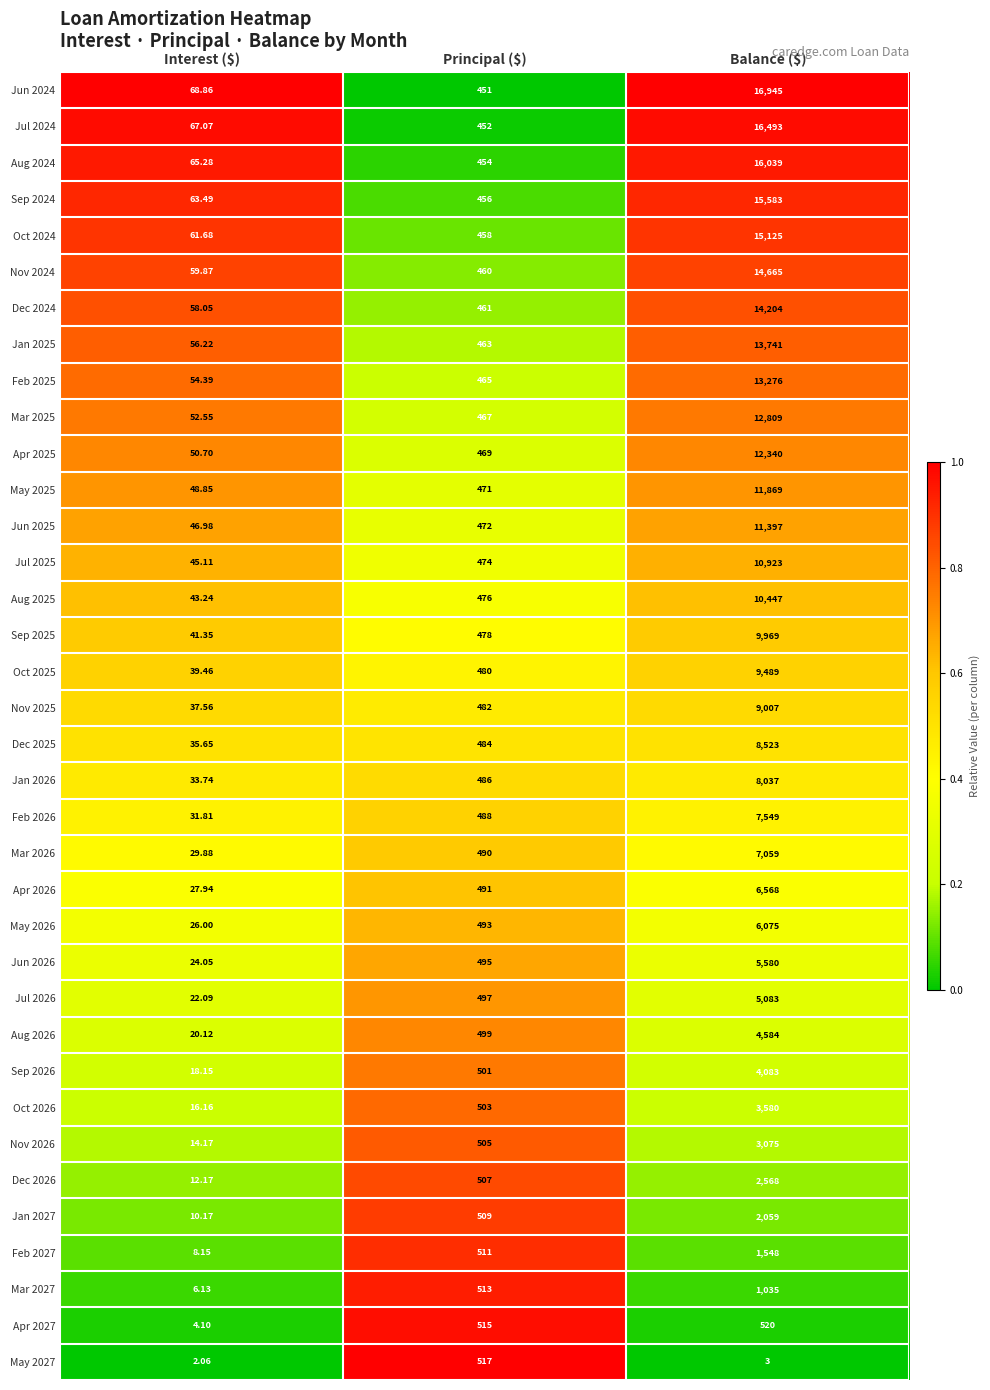

At which category does the chart reach its peak across all series?

Balance ($)